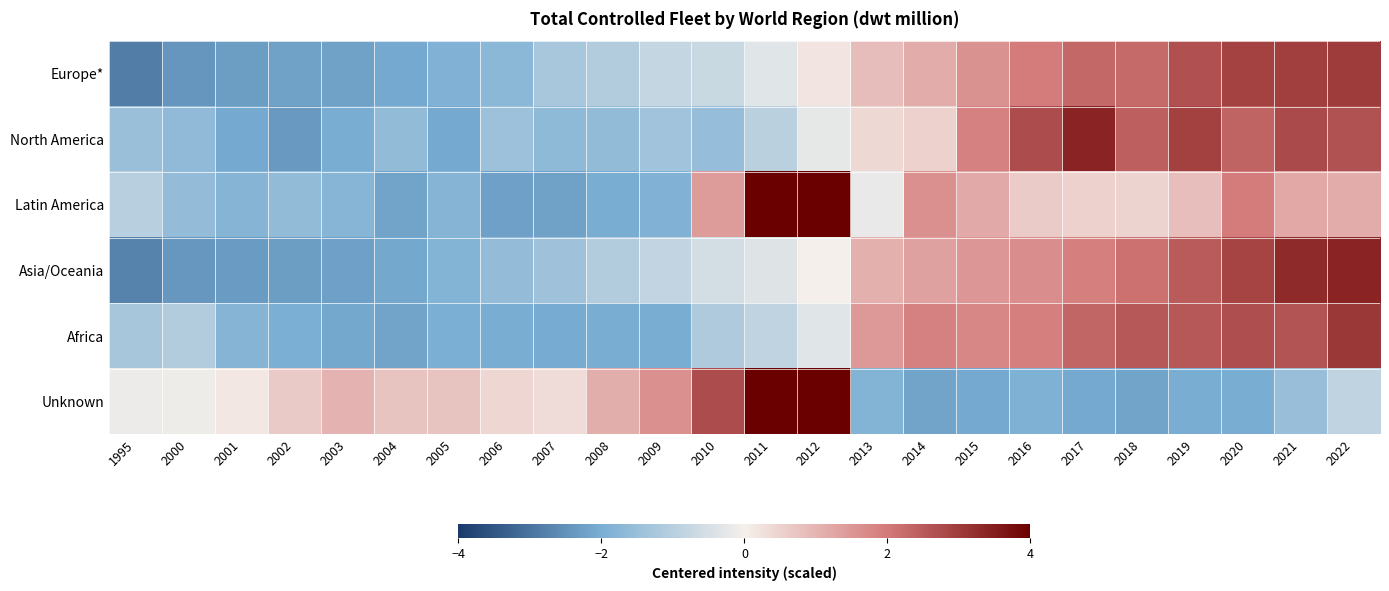

Reading right to left, what are all the values shown in this chart?

Europe*: 2022=3.0	2021=3.0	2020=2.9	2019=2.7	2018=2.3	2017=2.3	2016=1.9	2015=1.6	2014=1.1	2013=0.9	2012=0.2	2011=-0.3	2010=-0.7	2009=-0.8	2008=-1.1	2007=-1.2	2006=-1.7	2005=-1.9	2004=-2.1	2003=-2.2	2002=-2.2	2001=-2.3	2000=-2.4	1995=-2.8
North America: 2022=2.7	2021=2.8	2020=2.4	2019=2.9	2018=2.4	2017=3.4	2016=2.7	2015=1.8	2014=0.5	2013=0.4	2012=-0.2	2011=-1.0	2010=-1.5	2009=-1.4	2008=-1.6	2007=-1.7	2006=-1.4	2005=-2.1	2004=-1.6	2003=-2.0	2002=-2.4	2001=-2.1	2000=-1.6	1995=-1.5
Latin America: 2022=1.1	2021=1.2	2020=2.0	2019=0.8	2018=0.5	2017=0.5	2016=0.6	2015=1.2	2014=1.6	2013=-0.2	2012=4.7	2011=4.6	2010=1.4	2009=-1.9	2008=-2.0	2007=-2.2	2006=-2.2	2005=-1.8	2004=-2.2	2003=-1.8	2002=-1.6	2001=-1.8	2000=-1.6	1995=-1.0
Asia/Oceania: 2022=3.4	2021=3.3	2020=2.9	2019=2.5	2018=2.1	2017=1.9	2016=1.6	2015=1.5	2014=1.3	2013=1.1	2012=0.0	2011=-0.3	2010=-0.6	2009=-0.8	2008=-1.1	2007=-1.4	2006=-1.6	2005=-1.9	2004=-2.1	2003=-2.2	2002=-2.3	2001=-2.3	2000=-2.4	1995=-2.7
Africa: 2022=3.1	2021=2.6	2020=2.7	2019=2.6	2018=2.6	2017=2.3	2016=1.9	2015=1.8	2014=1.9	2013=1.5	2012=-0.3	2011=-0.9	2010=-1.1	2009=-2.0	2008=-2.0	2007=-2.0	2006=-2.0	2005=-2.0	2004=-2.2	2003=-2.1	2002=-2.0	2001=-1.8	2000=-1.1	1995=-1.3
Unknown: 2022=-0.9	2021=-1.5	2020=-2.0	2019=-2.0	2018=-2.2	2017=-2.1	2016=-1.9	2015=-2.1	2014=-2.2	2013=-1.9	2012=5.0	2011=4.5	2010=2.7	2009=1.6	2008=1.1	2007=0.3	2006=0.4	2005=0.7	2004=0.7	2003=1.0	2002=0.6	2001=0.1	2000=-0.1	1995=-0.1